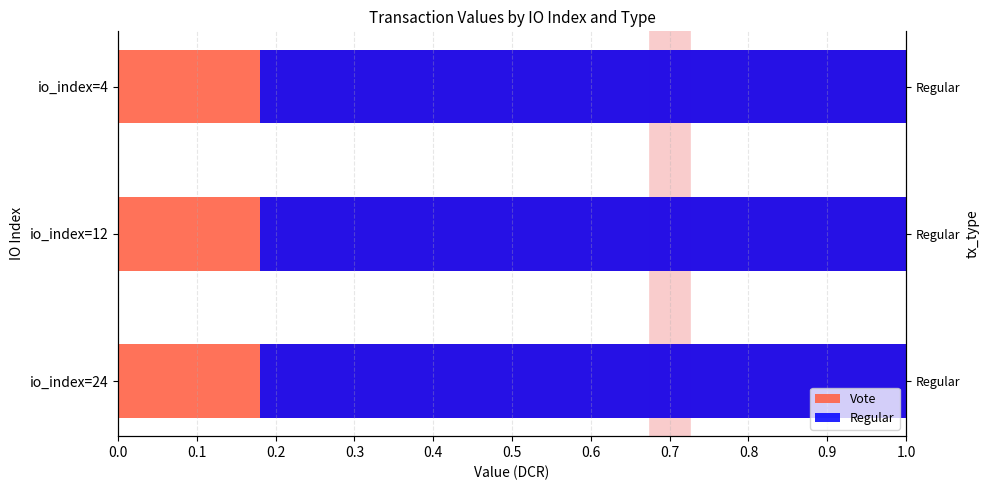

What is the total value across all series at io_index=4?

2.0